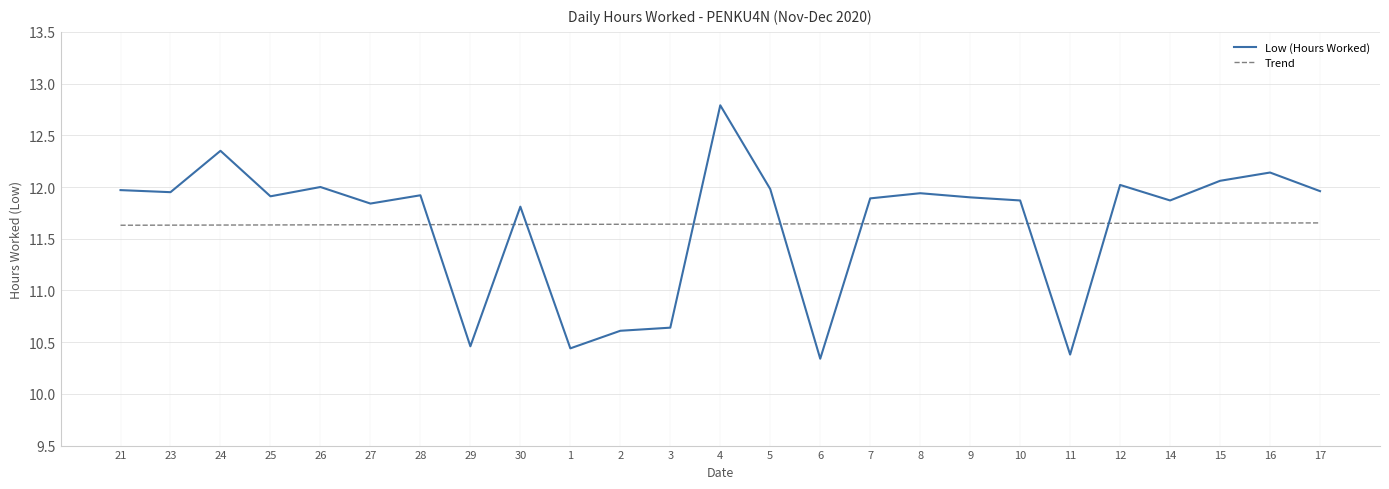

What position from the right is 25?

22